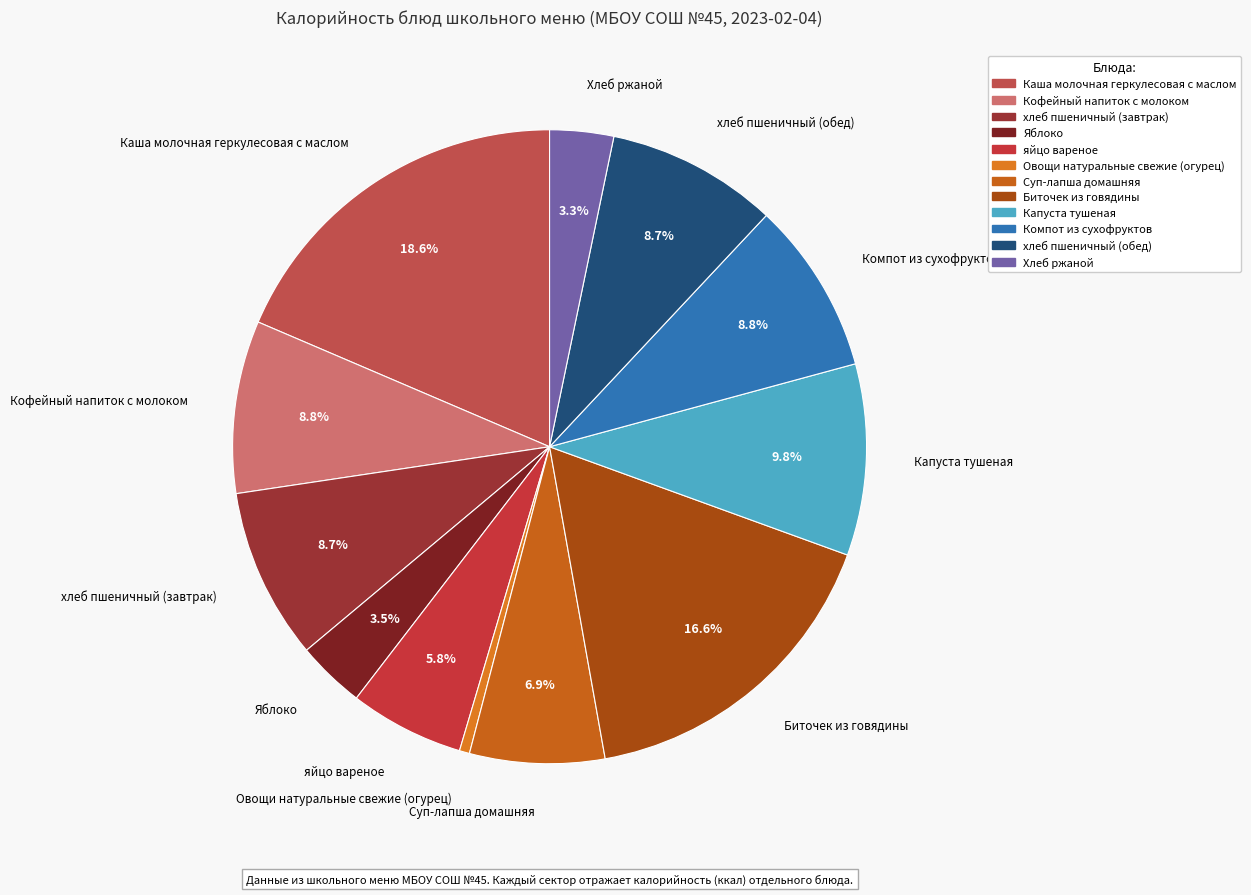

Does Каша молочная геркулесовая с маслом represent more than half of the total?

No